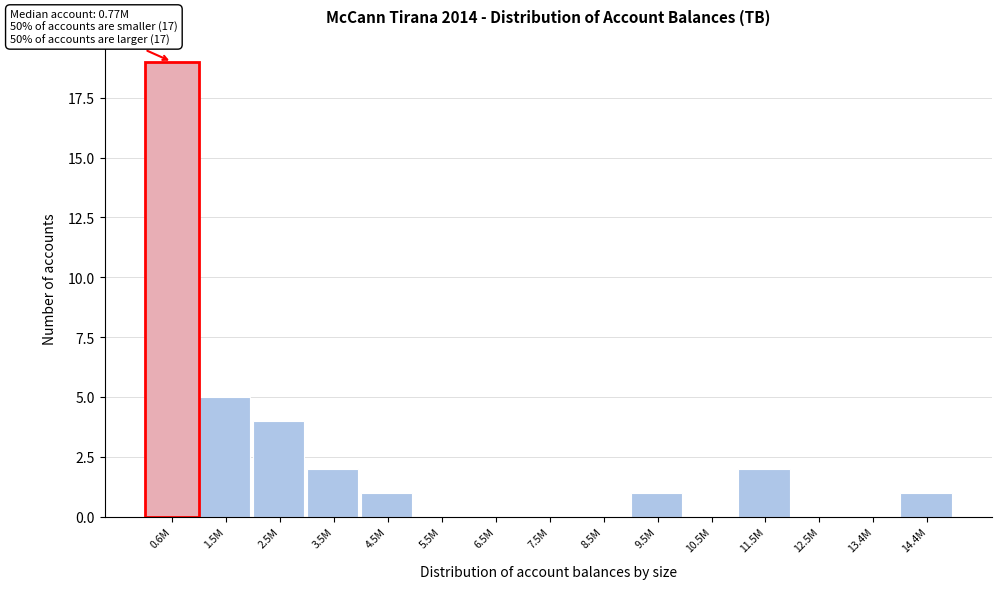

Reading left to right, list all the values displayed in this chart.

0.6M=19	1.5M=5	2.5M=4	3.5M=2	4.5M=1	5.5M=0	6.5M=0	7.5M=0	8.5M=0	9.5M=1	10.5M=0	11.5M=2	12.5M=0	13.4M=0	14.4M=1